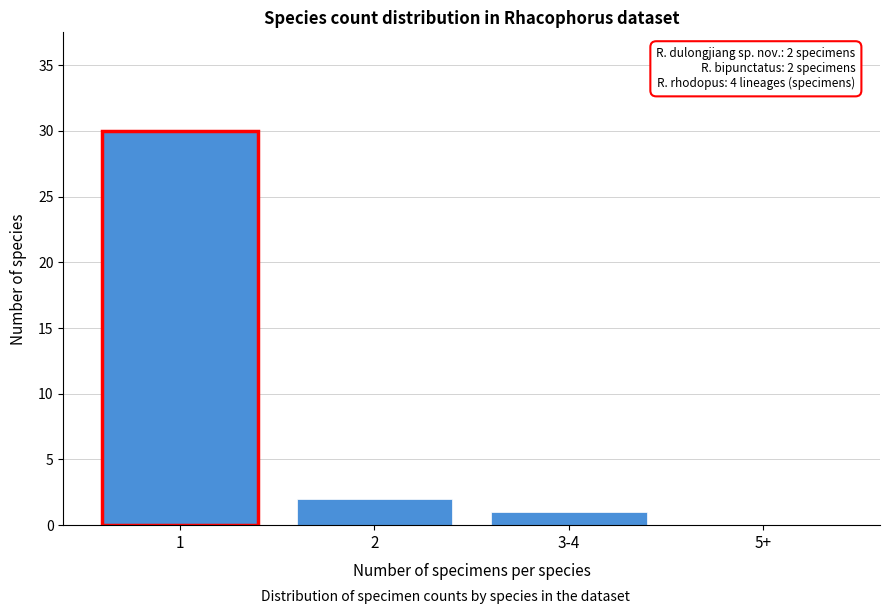

Reading left to right, what are all the values shown in this chart?

1=30	2=2	3-4=1	5+=0